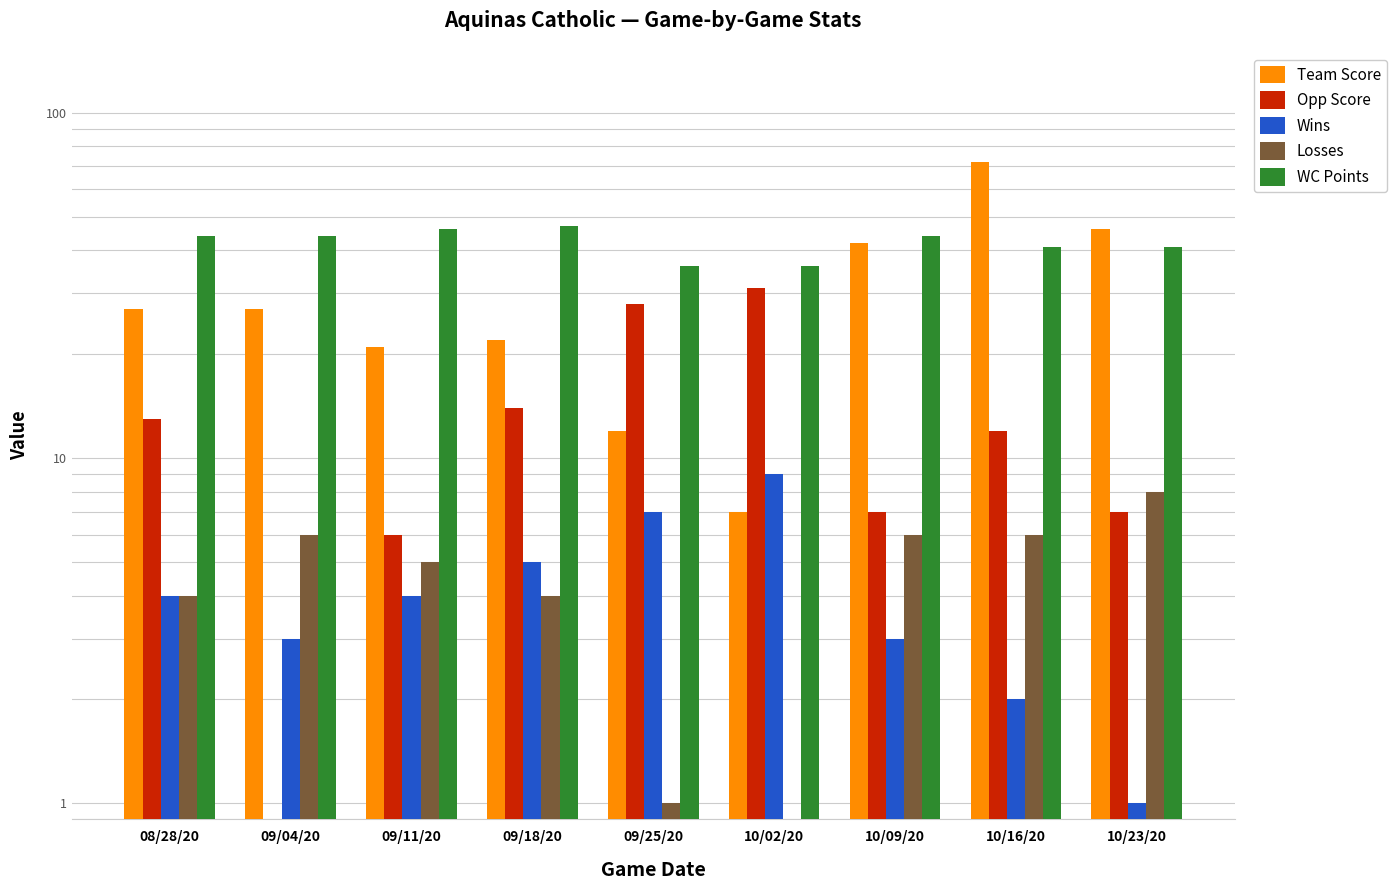

What is the difference between the Wins values at 09/18/20 and 08/28/20?

1